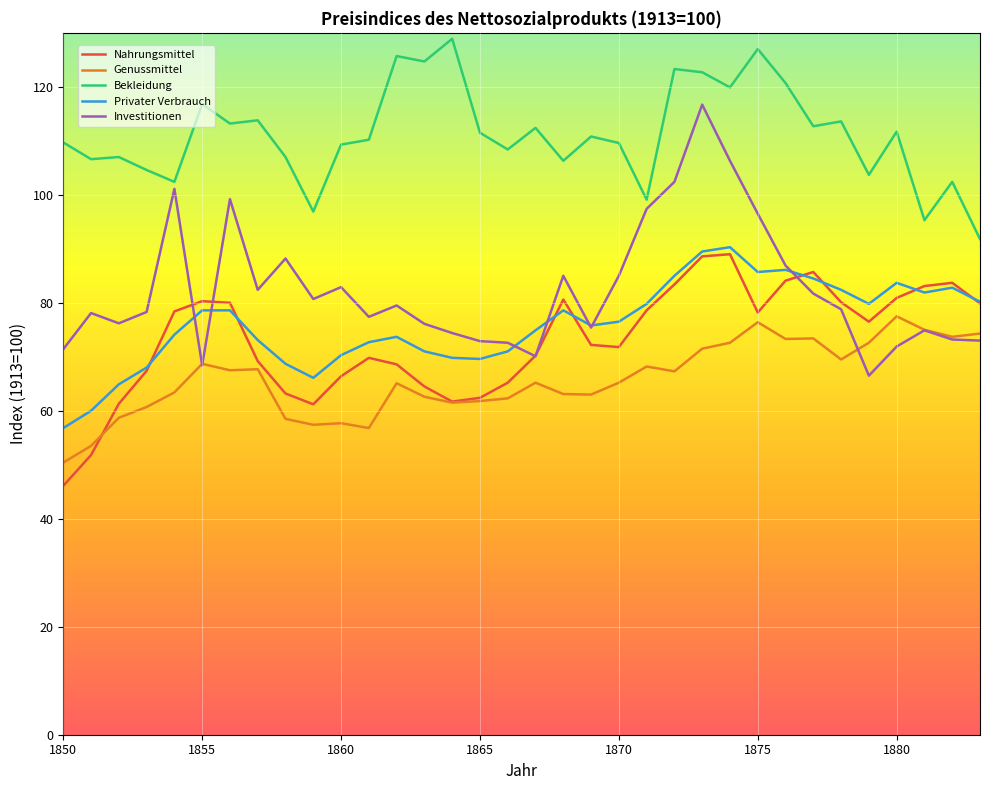

Which series has the widest spread of values?

Investitionen